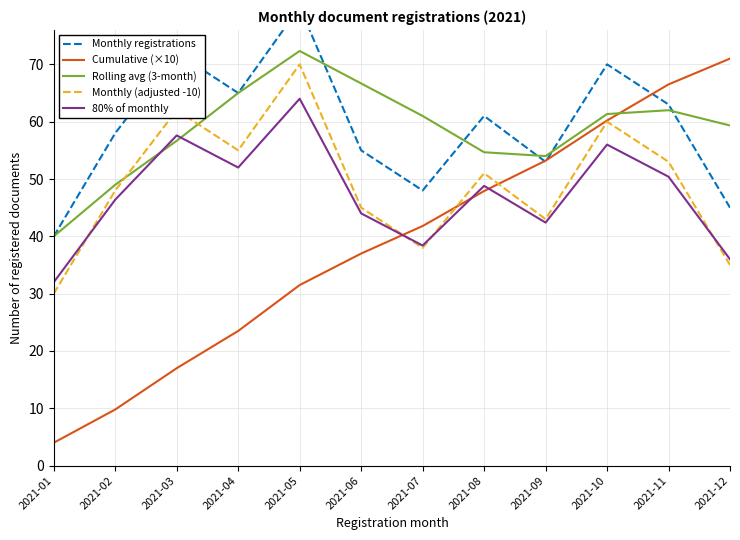

Reading right to left, what are all the values shown in this chart?

Monthly registrations: 45.0	63.0	70.0	53.0	61.0	48.0	55.0	80.0	65.0	72.0	58.0	40.0
Cumulative (×10): 71.0	66.5	60.2	53.2	47.9	41.8	37.0	31.5	23.5	17.0	9.8	4.0
Rolling avg (3-month): 59.3	62.0	61.3	54.0	54.7	61.0	66.7	72.3	65.0	56.7	49.0	40.0
Monthly (adjusted -10): 35.0	53.0	60.0	43.0	51.0	38.0	45.0	70.0	55.0	62.0	48.0	30.0
80% of monthly: 36.0	50.4	56.0	42.4	48.8	38.4	44.0	64.0	52.0	57.6	46.4	32.0